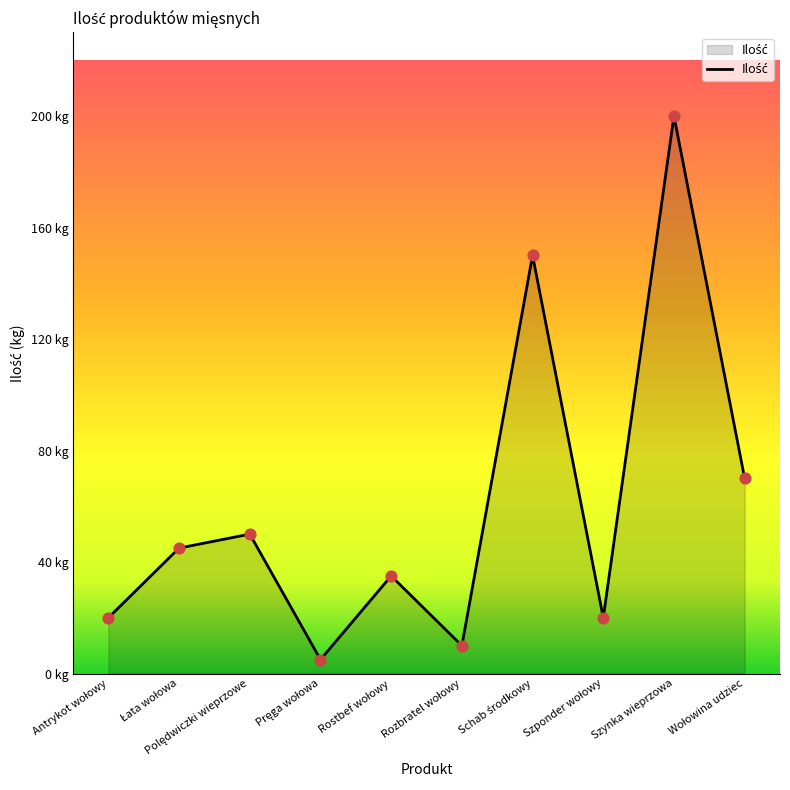

Approximately how many times larger is the value at Rozbratel wołowy compared to Polędwiczki wieprzowe?

0.2